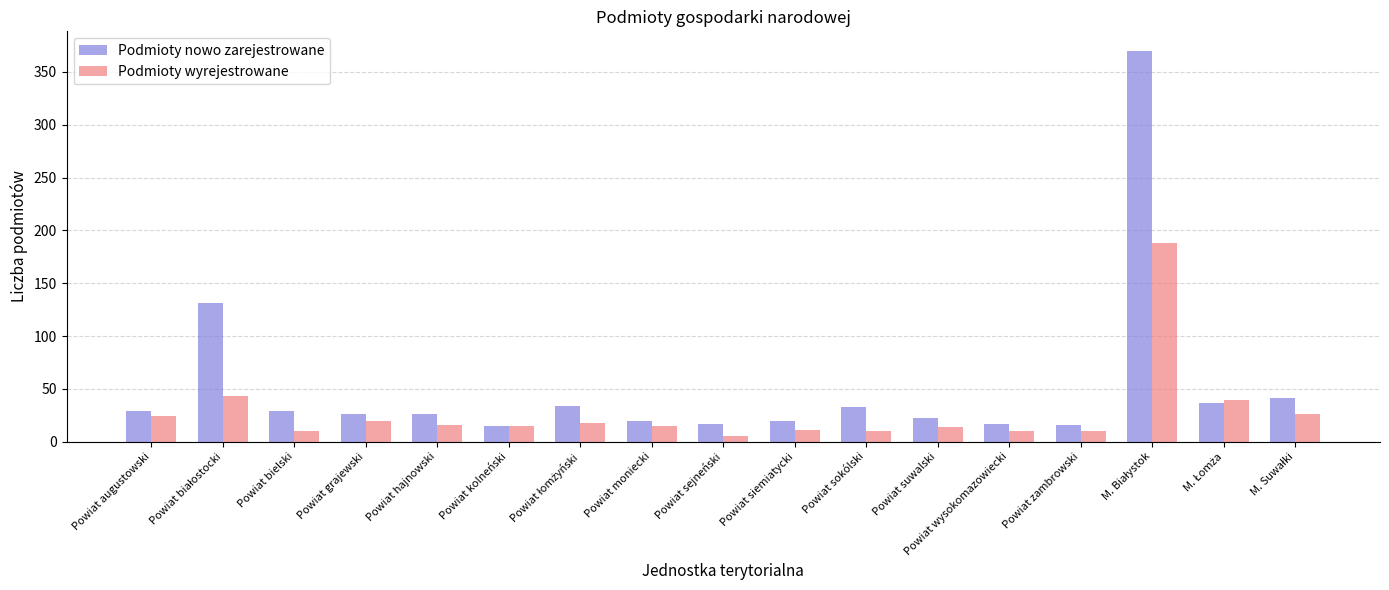

How many bars are there in each group?

2